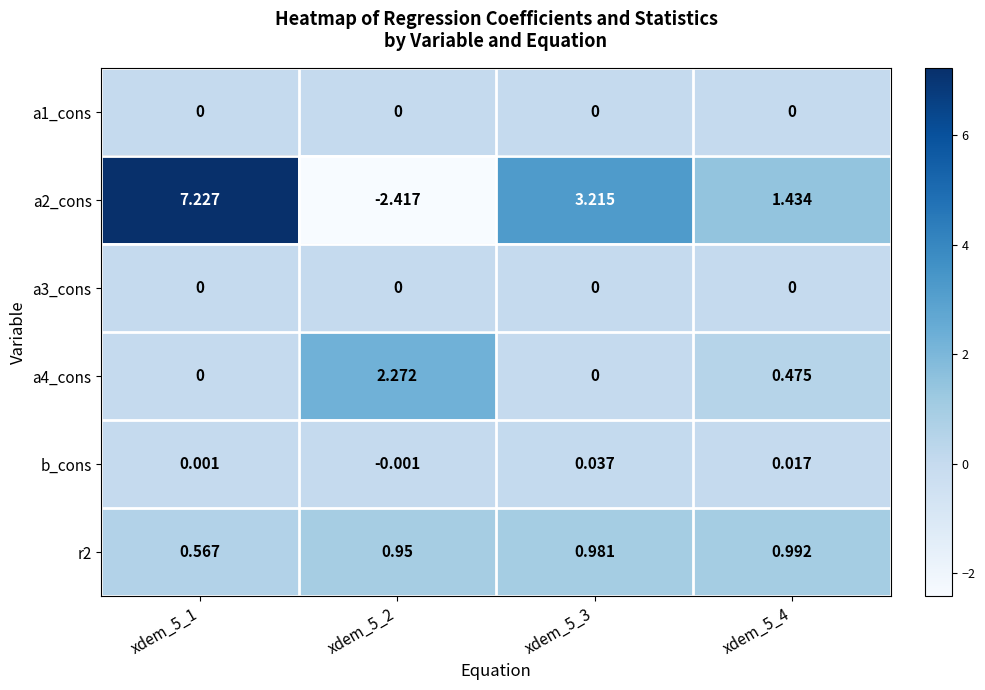

How many distinct data groups are displayed?

6